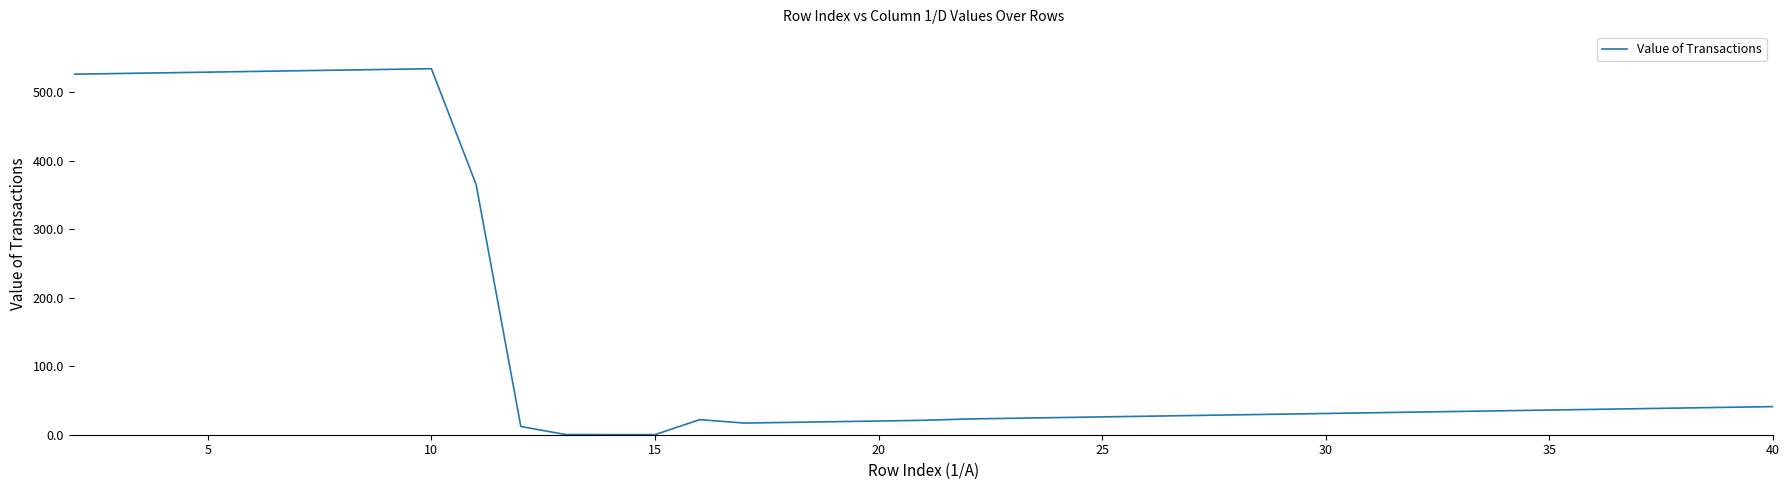

What is the difference between the maximum and minimum values?

533.9